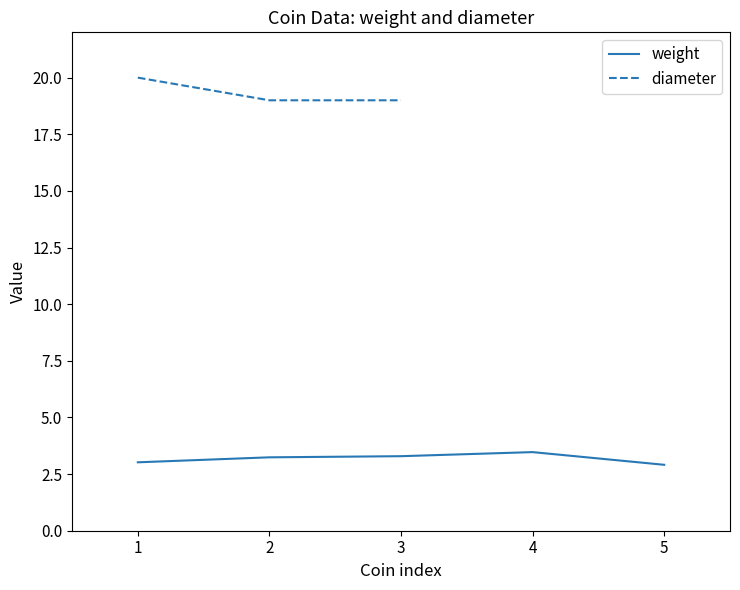

What is the value of the weight point at the 2nd from the left?

3.2